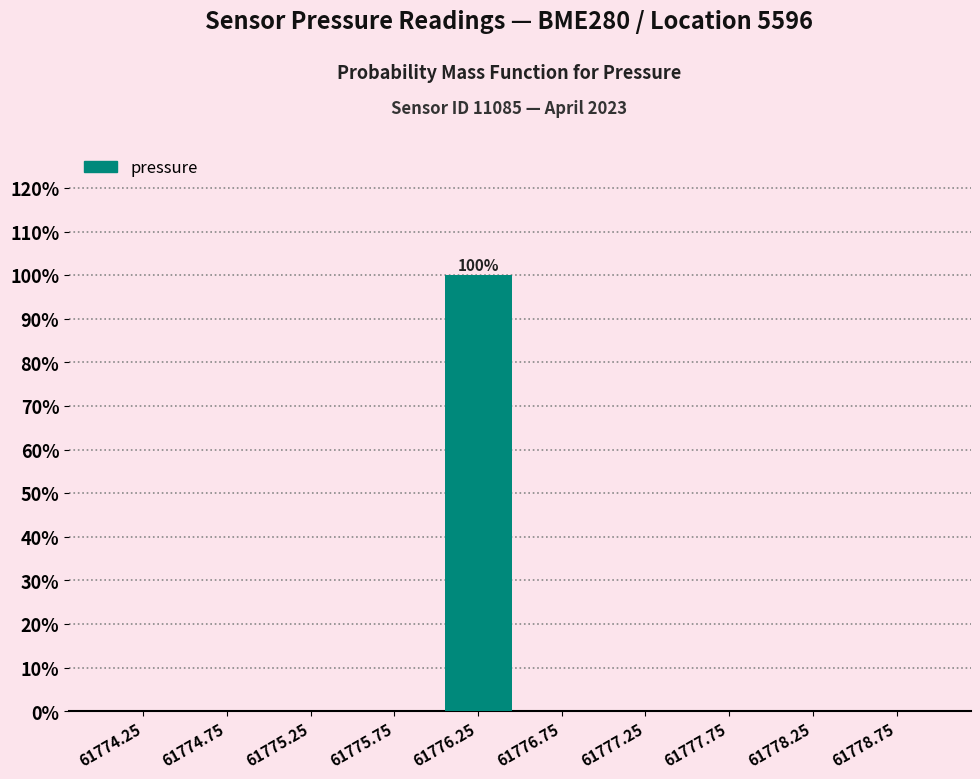

Which range on the x-axis has the tallest bar?

61776.0 to 61776.5